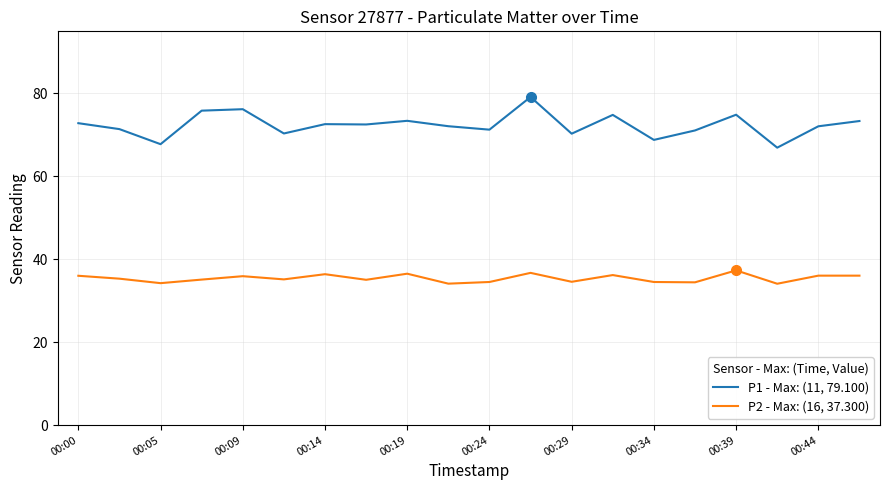

What is the difference between the maximum and minimum values in the P1 - Max: (11, 79.100) series?

12.2